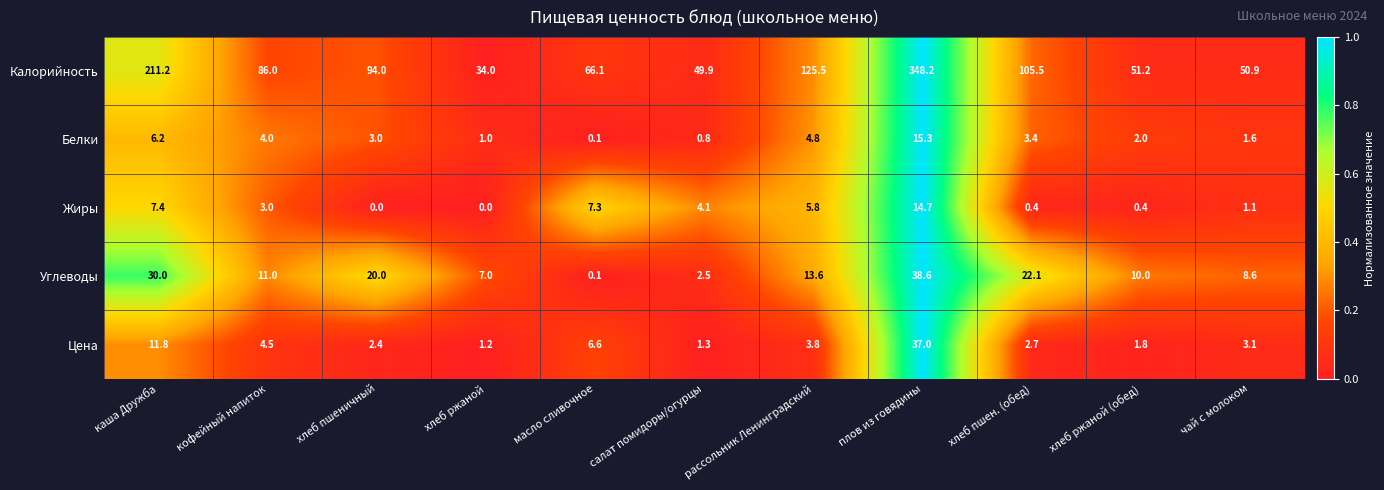

True or false: Жиры has a value of 0.1 at хлеб пшен. (обед).

False